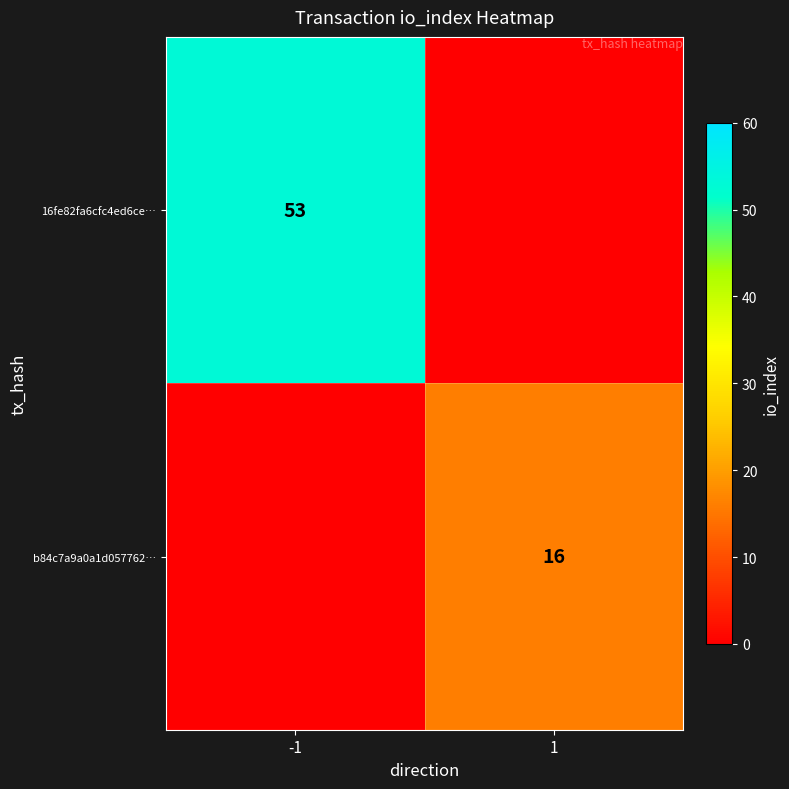

Is it true that 16fe82fa6cfc4ed6ce… equals 53 at -1?

True